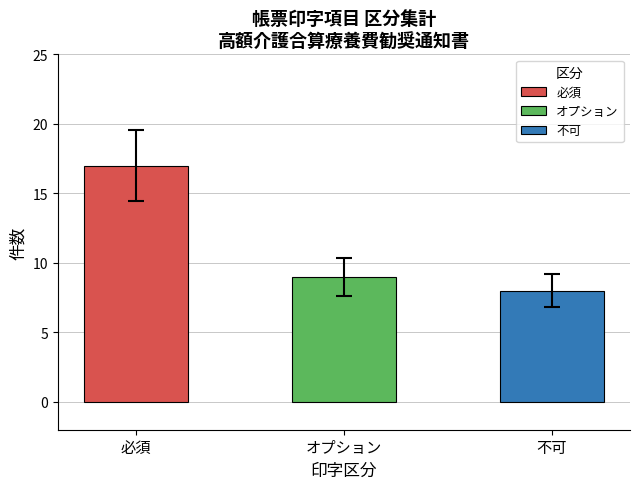

What value does the data have at オプション?

9